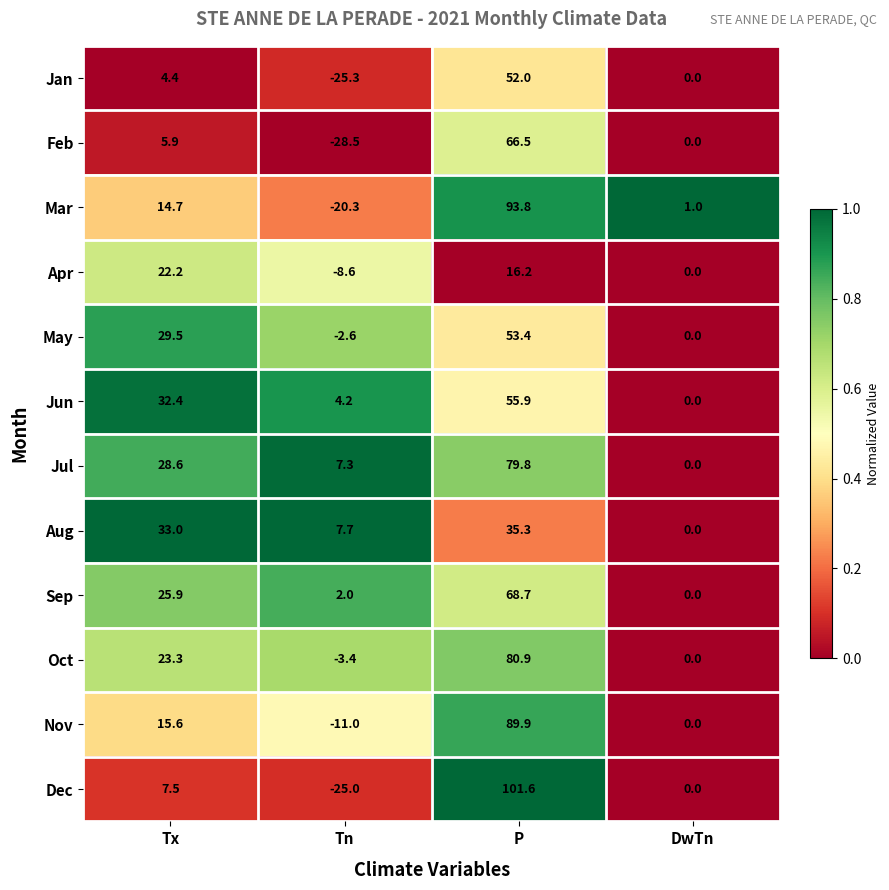

What is the difference between the maximum and second lowest values in the Feb series?

66.5